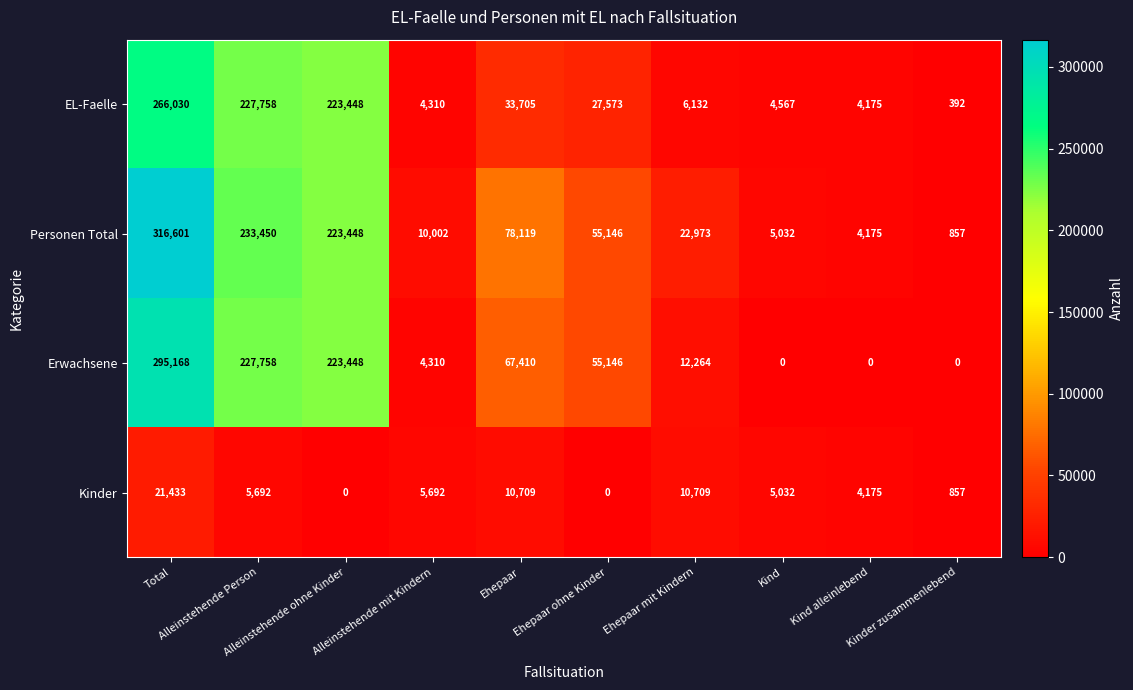

What is the difference between the maximum and minimum values in the Erwachsene series?

295168